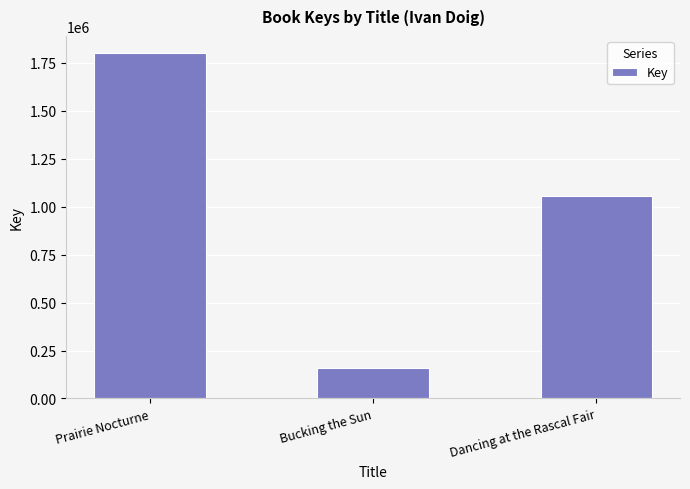

Rank the categories by value from lowest to highest.

Bucking the Sun, Dancing at the Rascal Fair, Prairie Nocturne